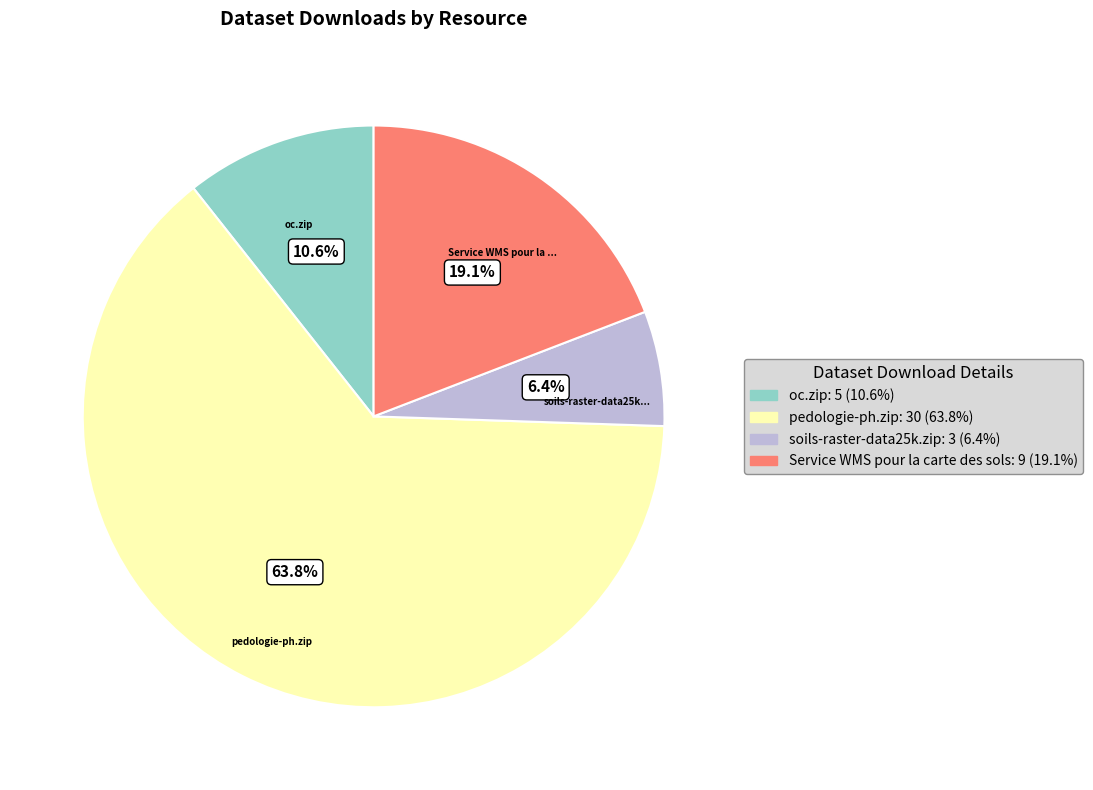

Is there a majority slice in this chart?

Yes